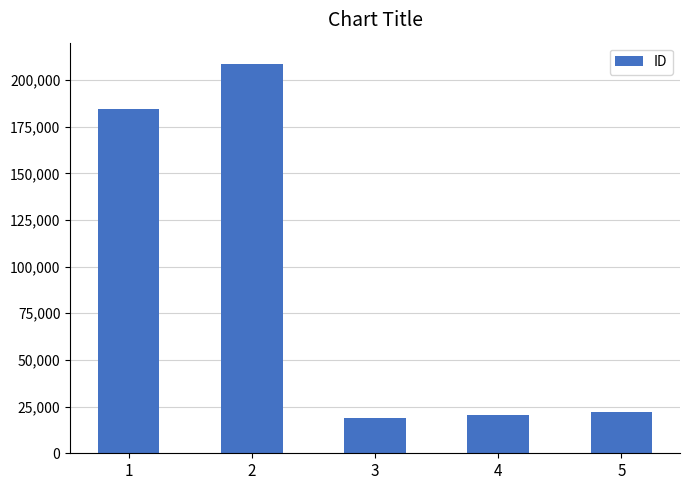

What is the minimum value shown in the chart?

18907